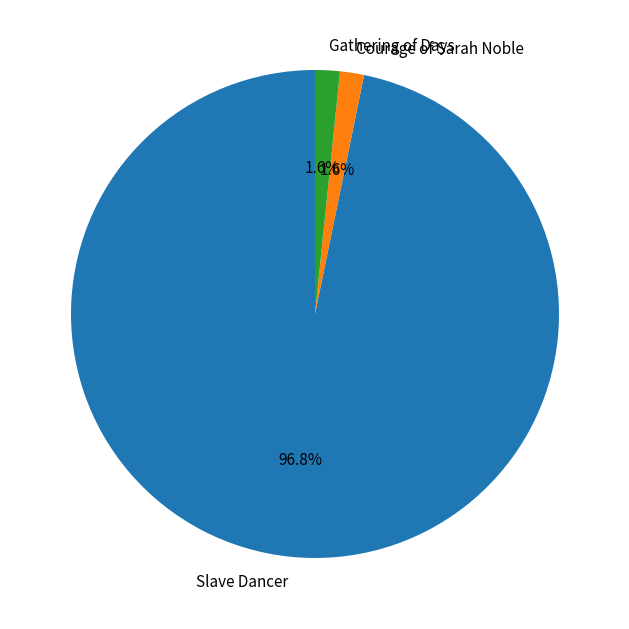

Do Courage of Sarah Noble and Gathering of Days together represent more than half of the pie?

No